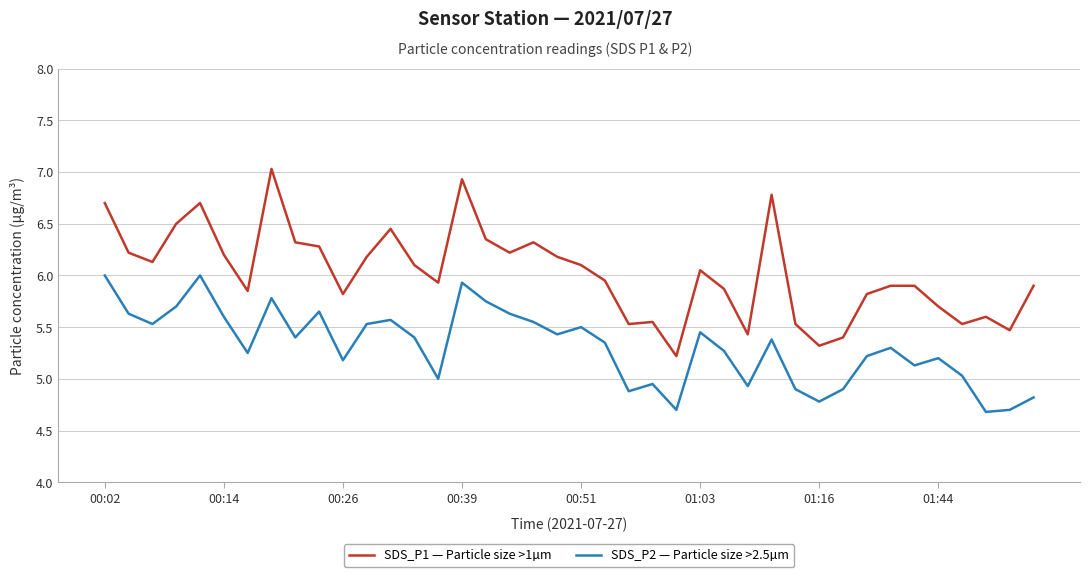

What is the difference between the maximum and minimum values in the SDS_P1 — Particle size >1µm series?

1.8